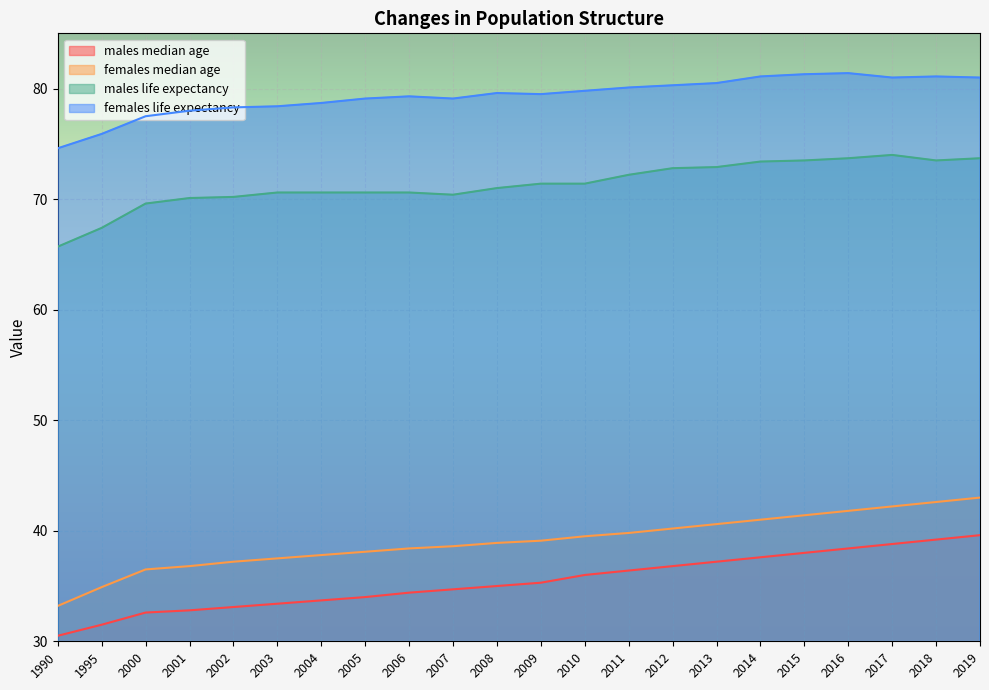

Where does the males life expectancy series first go above 71?

2009